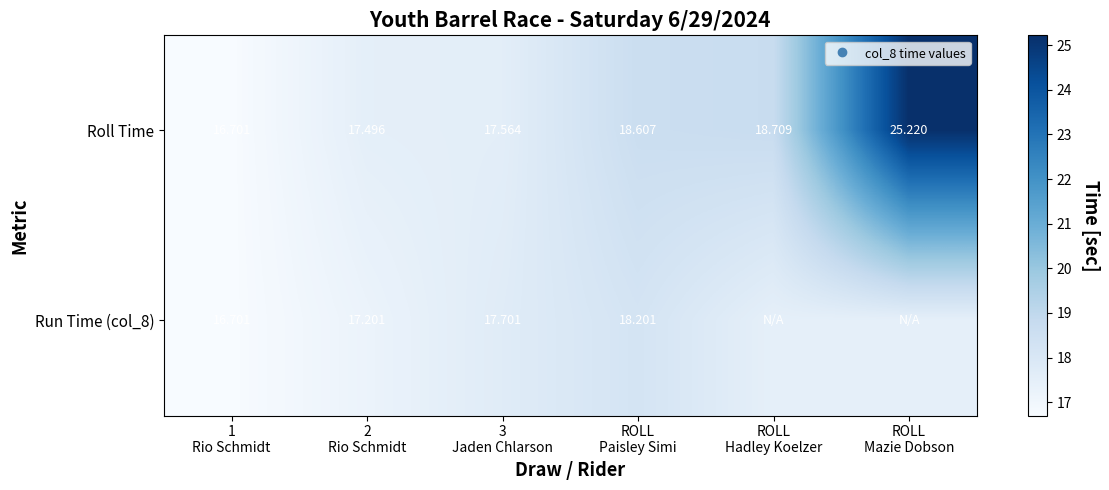

What is the minimum value for Run Time (col_8)?

16.7